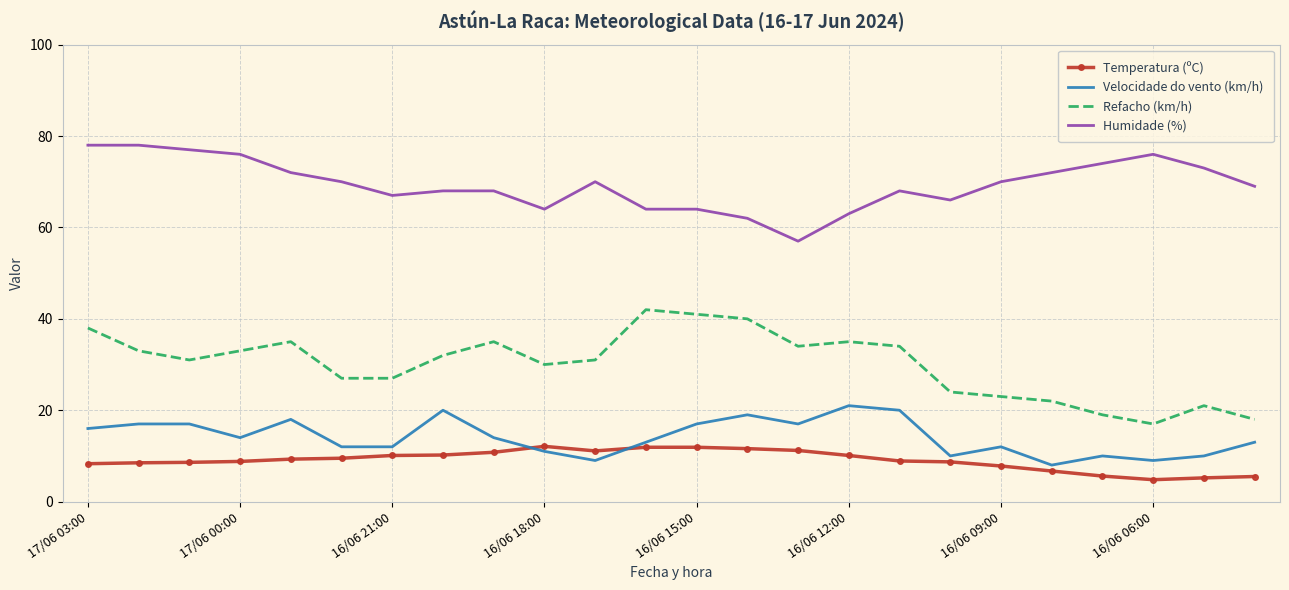

What is the difference between the maximum and minimum values in the Refacho (km/h) series?

25.0